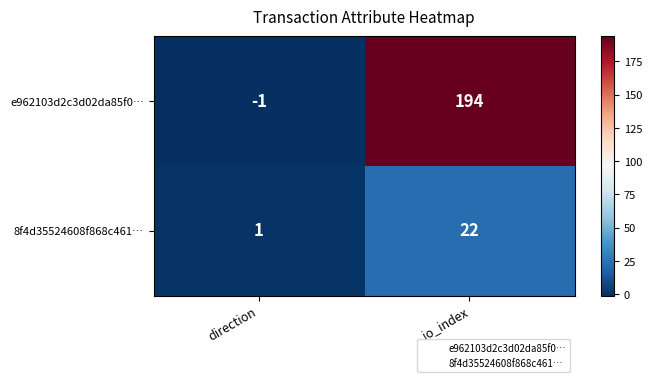

Which series has the largest range (max minus min)?

e962103d2c3d02da85f0…